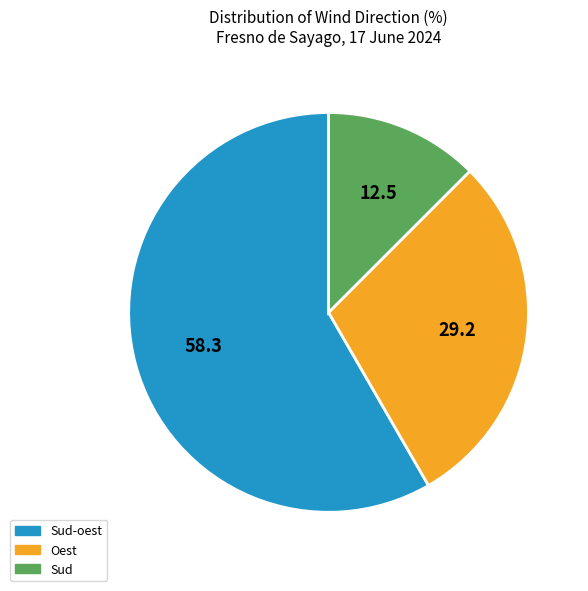

Is there a majority slice in this chart?

Yes